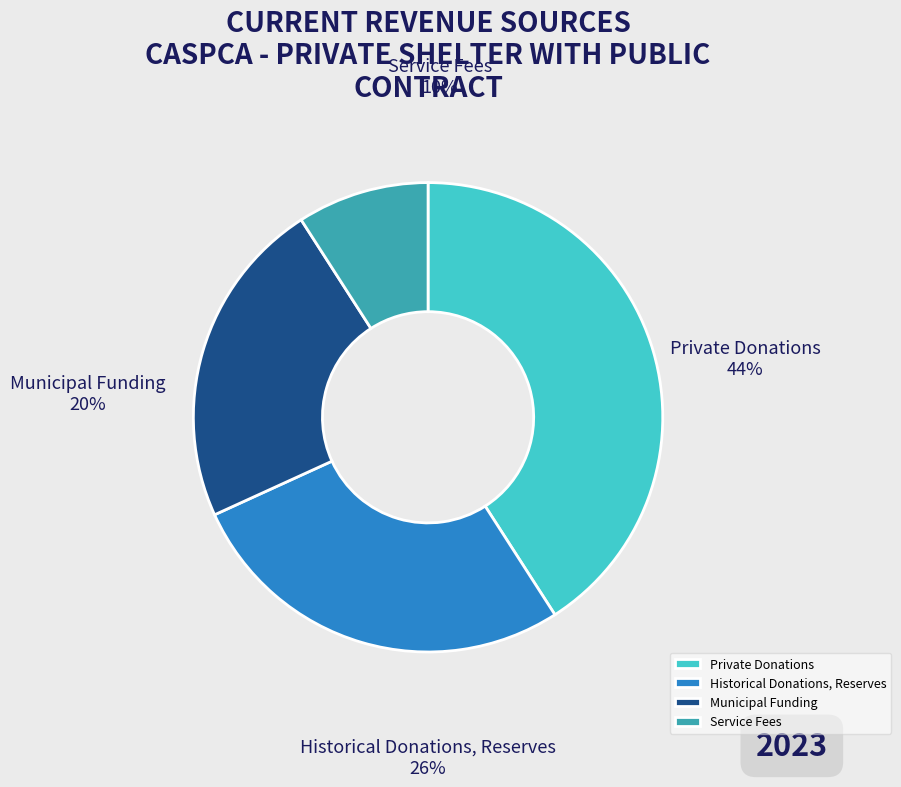

True or false: Municipal Funding accounts for 23% of the total.

True